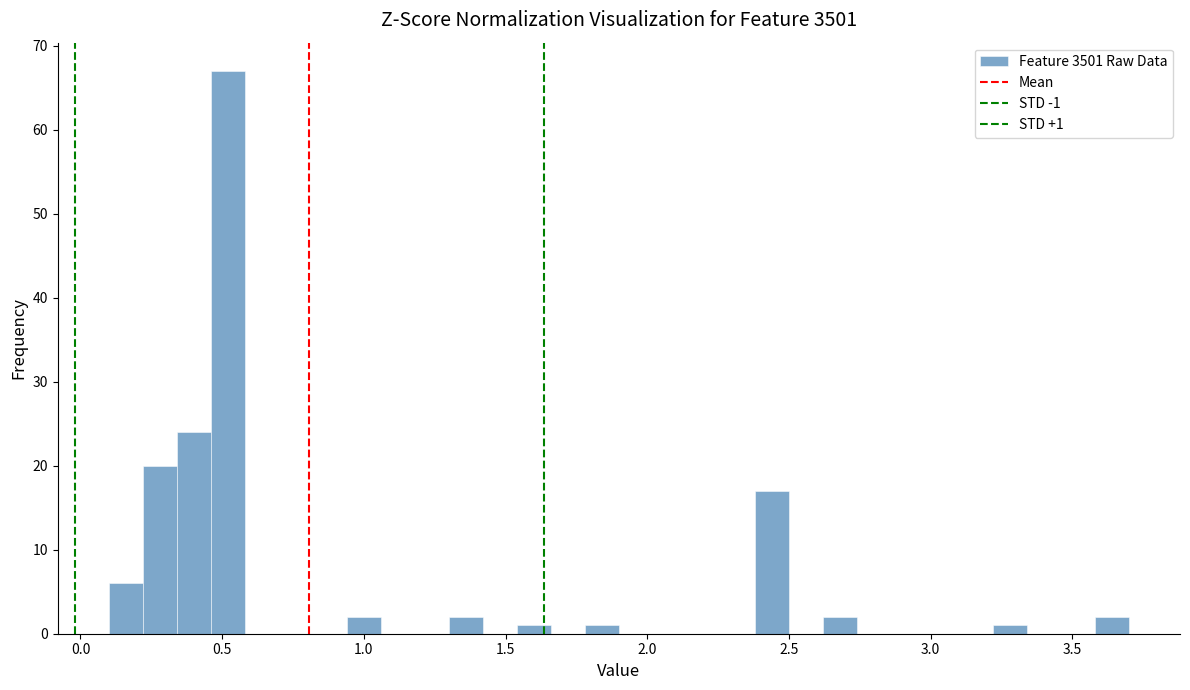

Around what value on the x-axis is the tallest bar? Give the approximate position of its centre, as read against the axis.

0.50